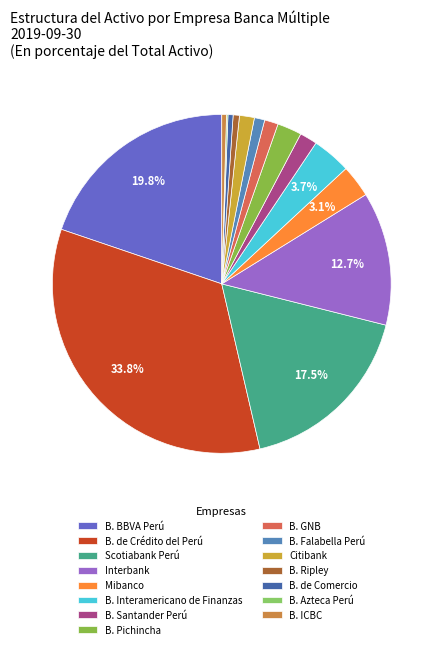

To the nearest percent, what is the combined percentage of Mibanco and B. Ripley?

4%